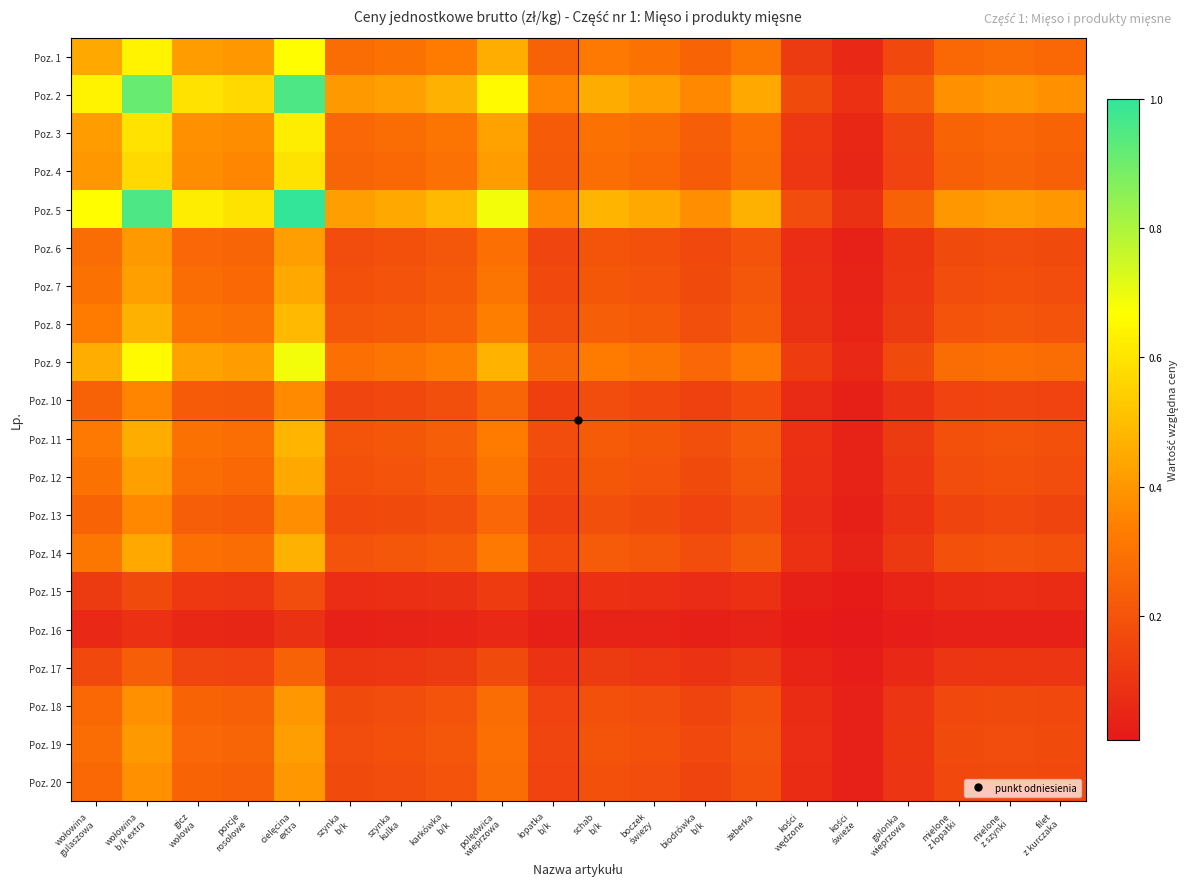

At which category does the chart reach its peak across all series?

cielęcina
extra